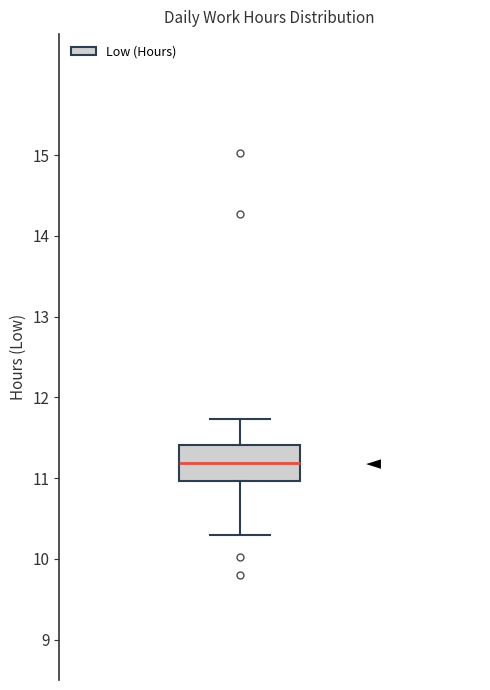

Transcribe this box plot: give where the median line is, the range the box spans, and where the two whiskers end, as read against the y-axis. The values are not printed on the chart, so give them approximately, as read against the axis.

median 11.2, box 11.0 to 11.4, whiskers 10.3 to 11.7